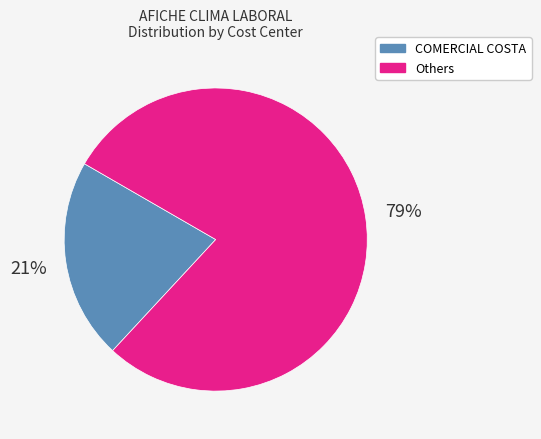

Is there any slice that represents more than half of the pie?

Yes